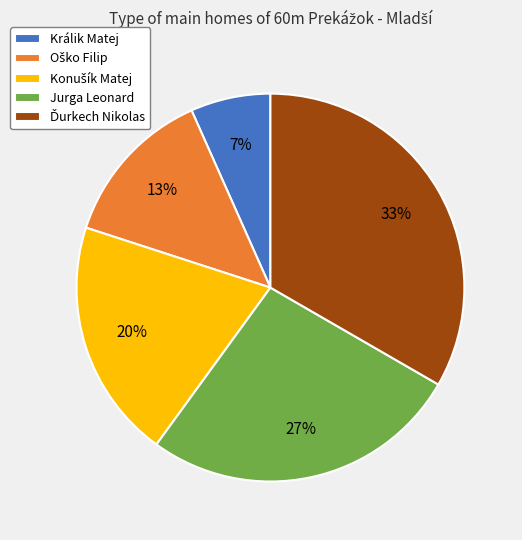

Which slice is the smallest?

Králik Matej